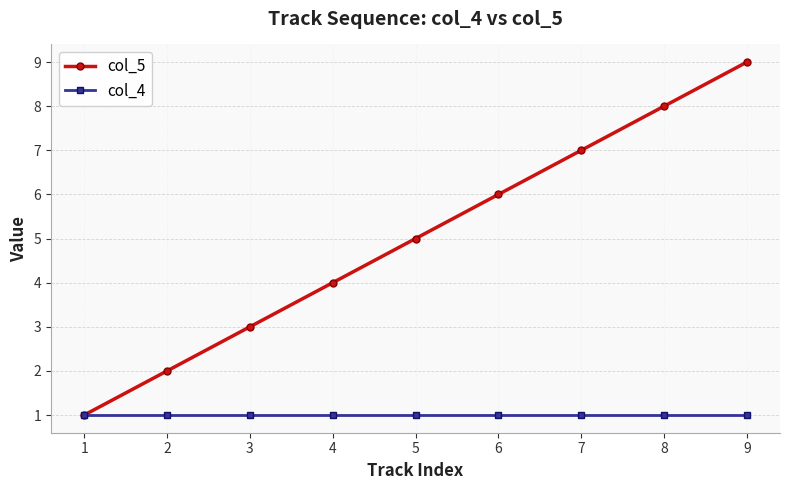

Rank the series at 4 from highest to lowest value.

col_5, col_4